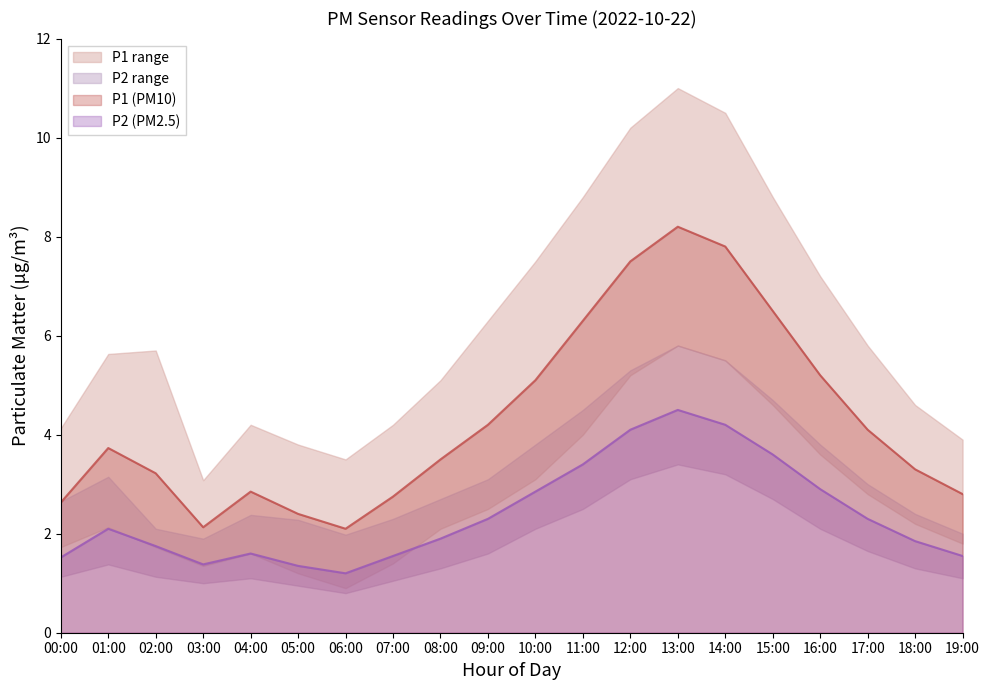

What is the sum of all P1 values?

86.3